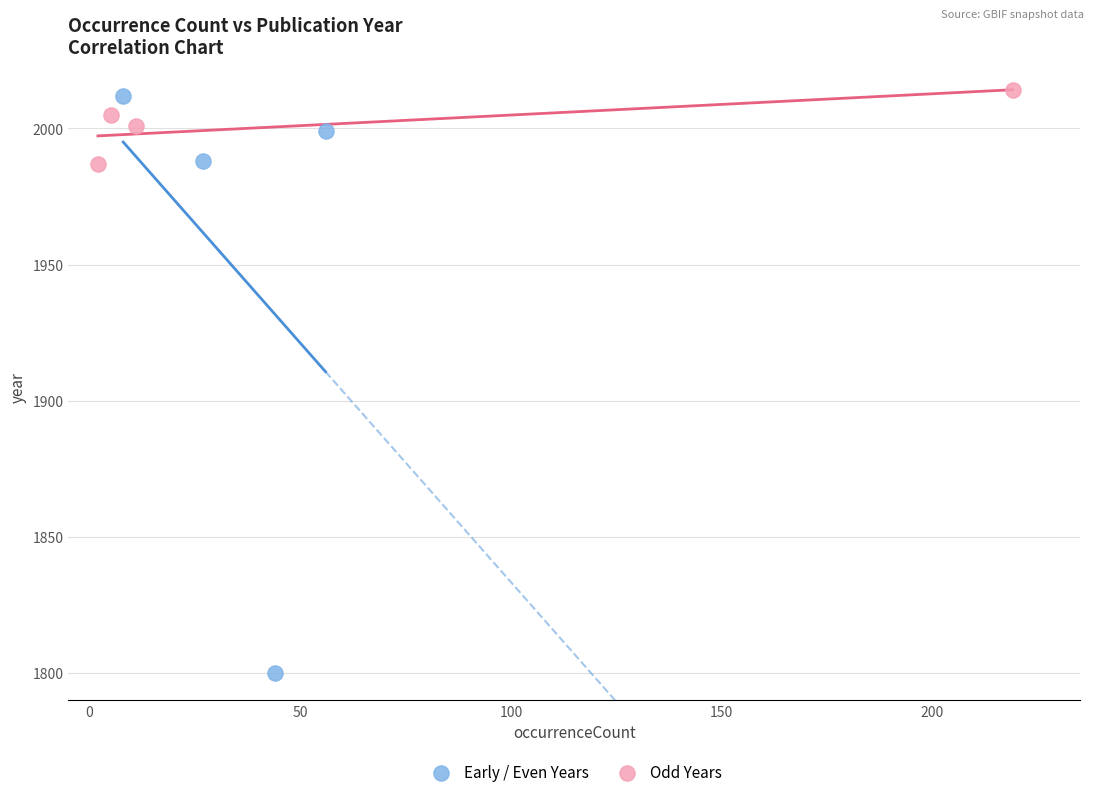

Which series contains the lowest Y value?

Early / Even Years